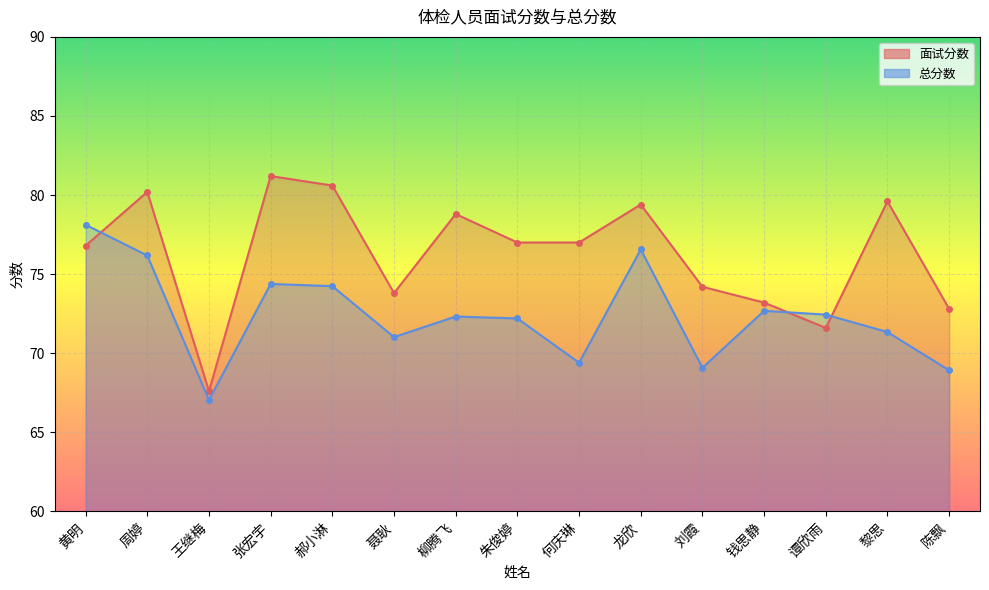

What is the minimum value for 面试分数?

67.6